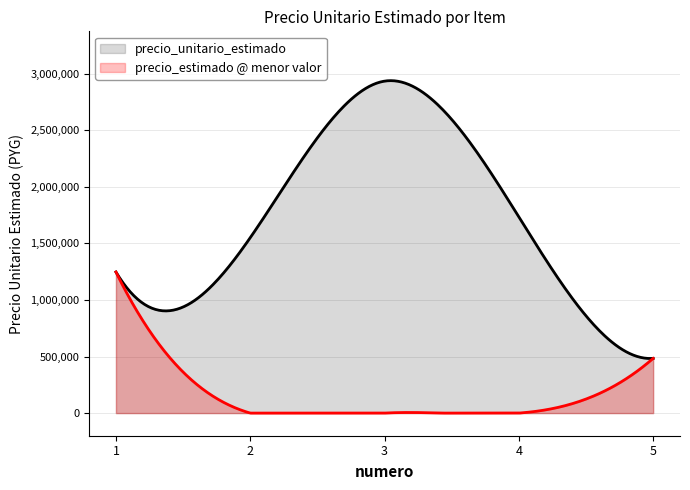

Does the chart display data point markers on the line(s)?

No